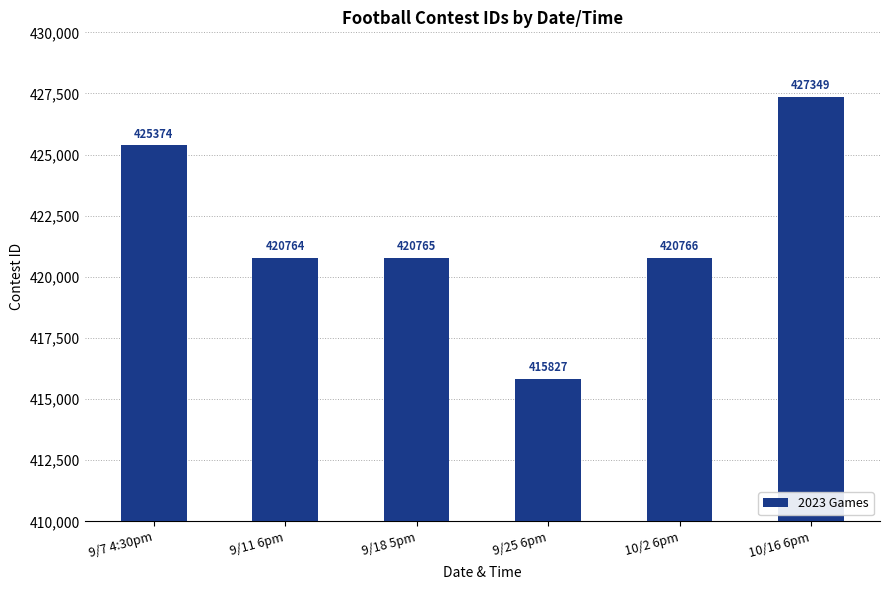

What is the maximum value shown in the chart?

427349